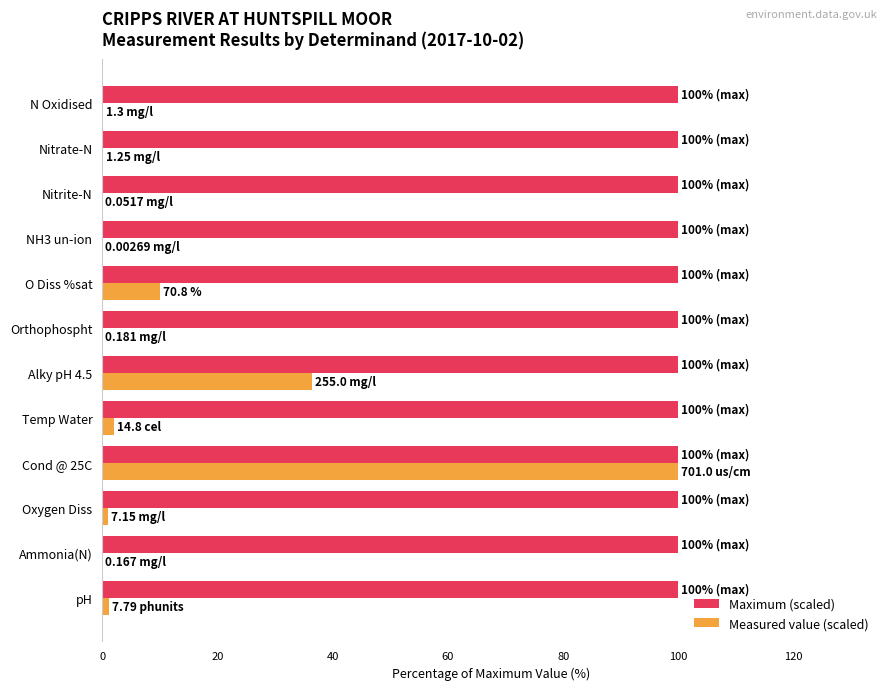

Between N Oxidised and Alky pH 4.5, which series saw the biggest shift?

Measured value (scaled)